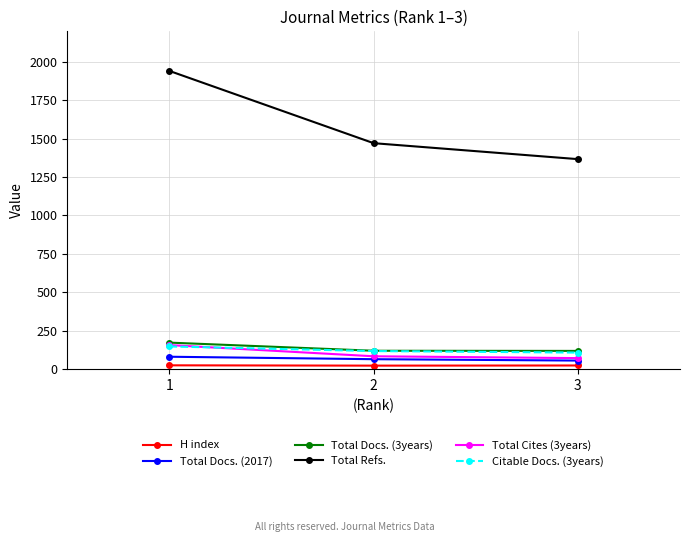

What is the value of the Total Docs. (3years) point at the 3rd from the left?

117